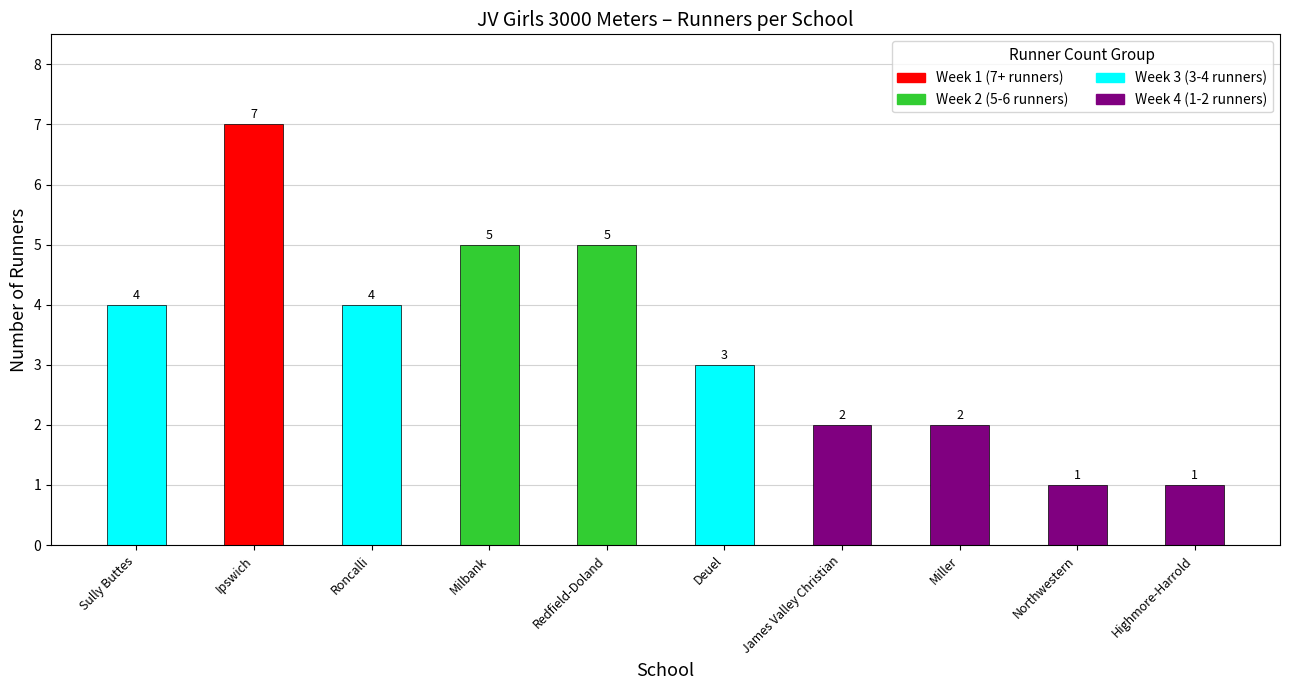

At which category does the chart reach its peak across all series?

Ipswich